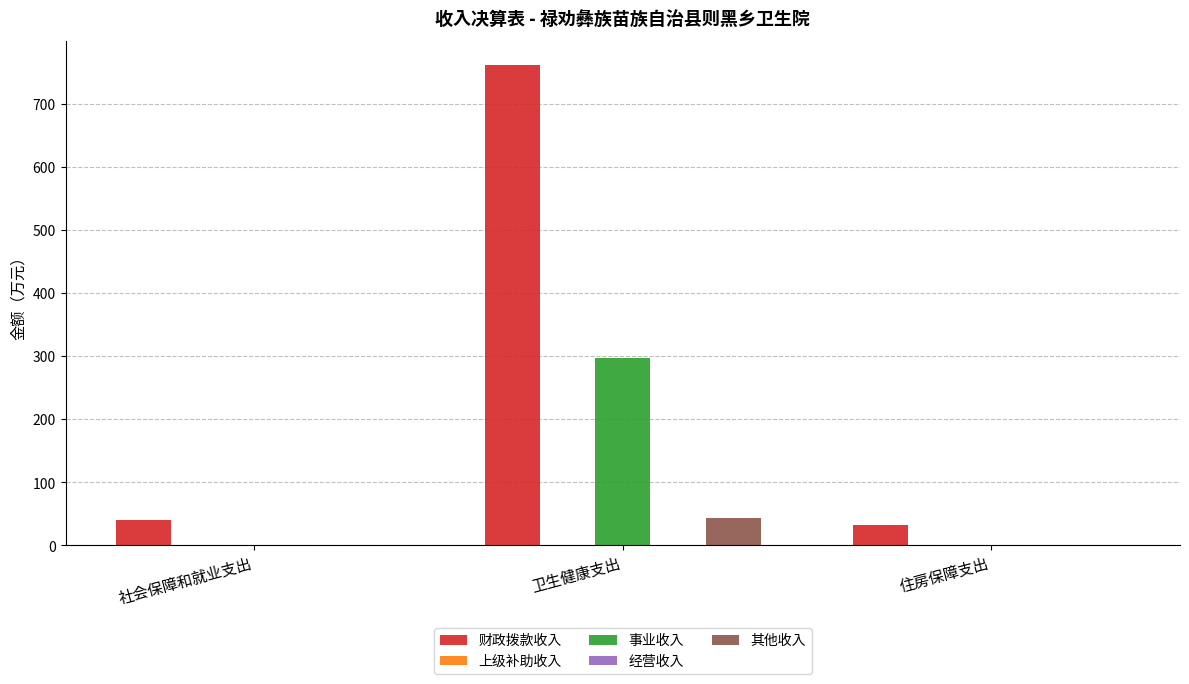

At which category does the chart reach its minimum across all series?

社会保障和就业支出